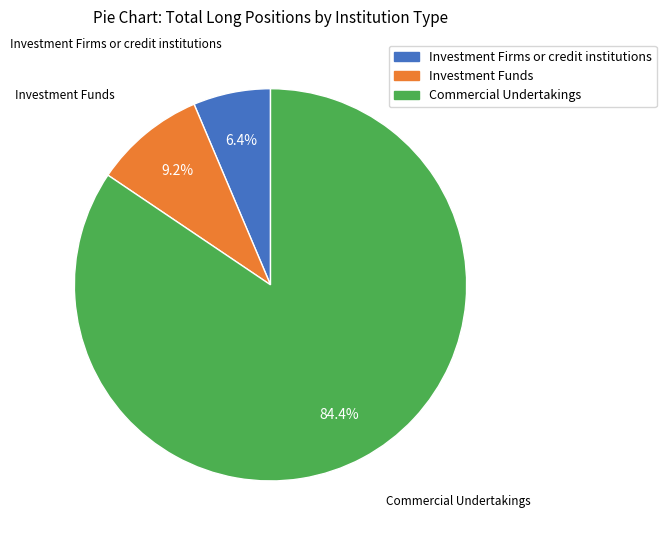

True or false: Investment Funds accounts for 4% of the total.

False